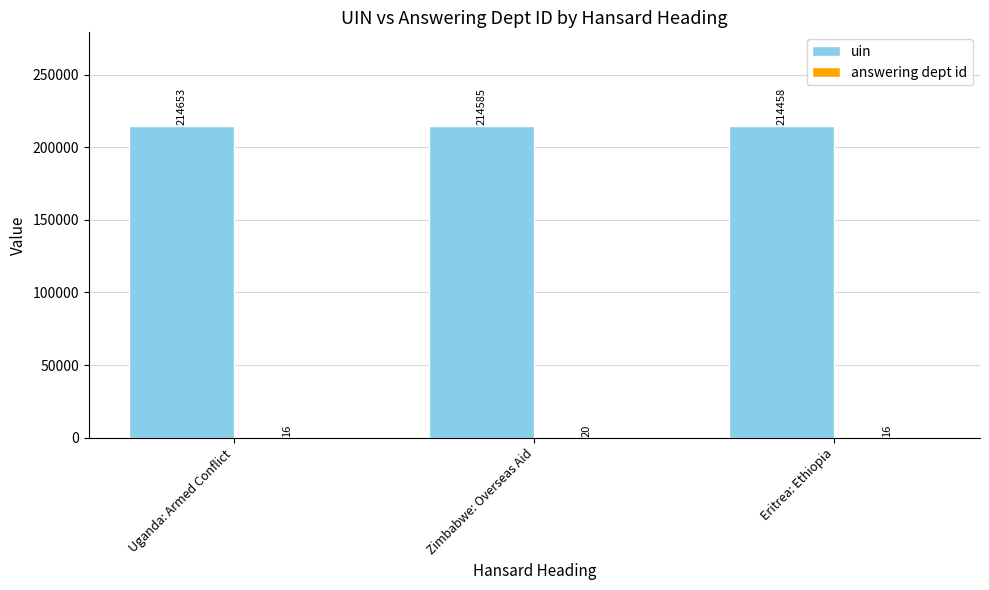

At which label does uin first exceed 214585?

Uganda: Armed Conflict